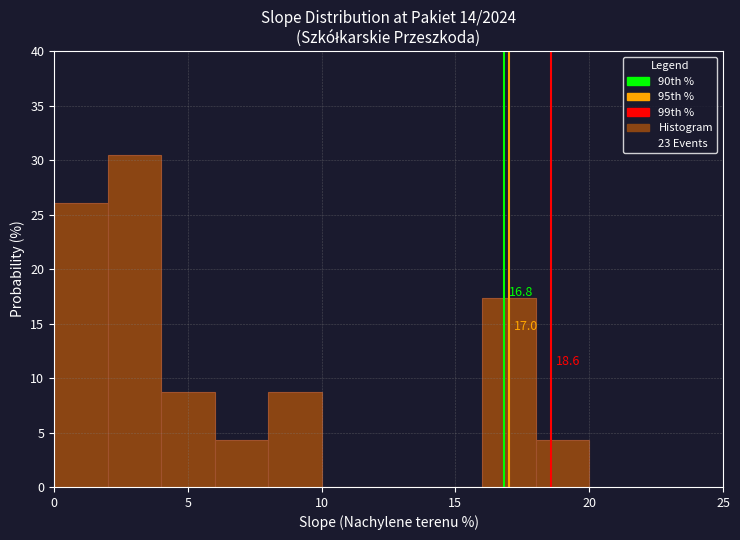

Which range on the x-axis has the tallest bar?

2 to 4